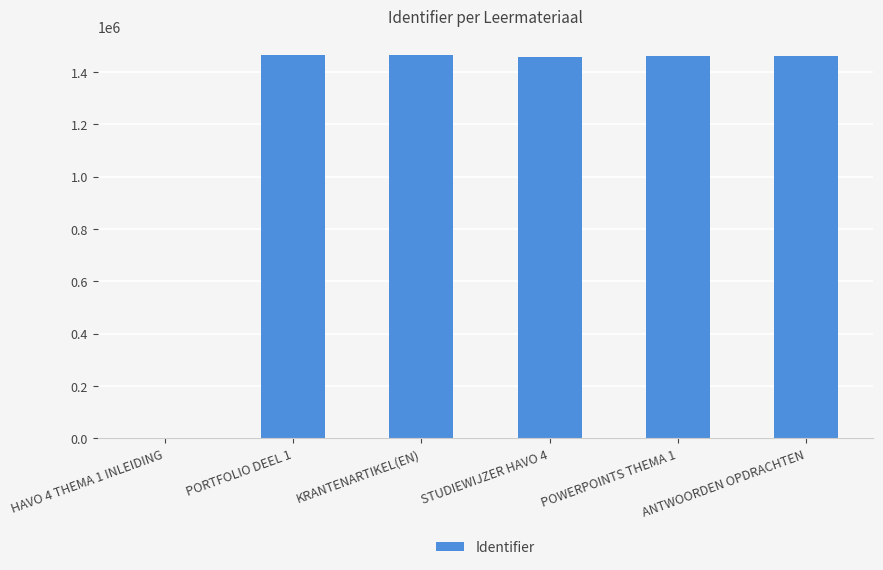

How many values are above zero?

5